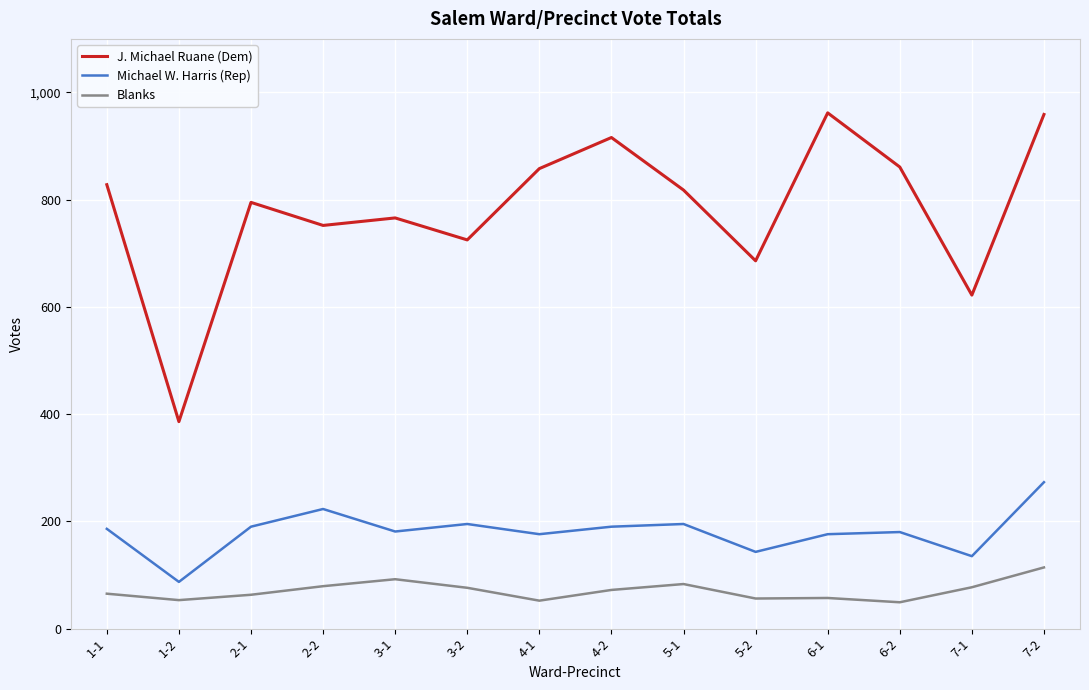

True or false: J. Michael Ruane (Dem) and Blanks cross at least once.

False